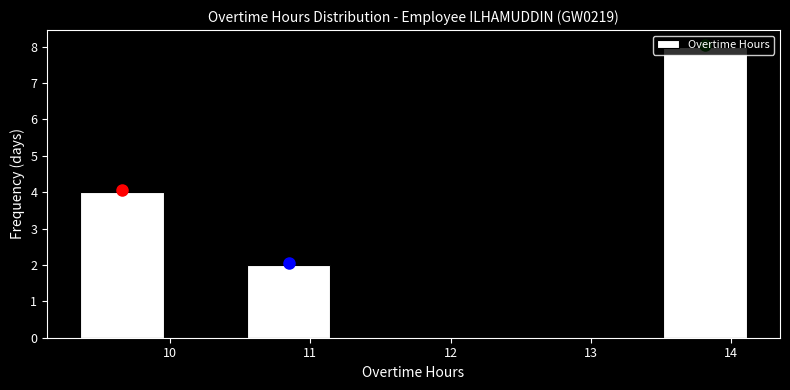

Over which range of the x-axis is the bar tallest?

13.5 to 14.1